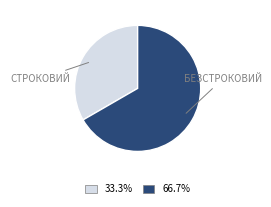

Count the number of slices in the pie.

2